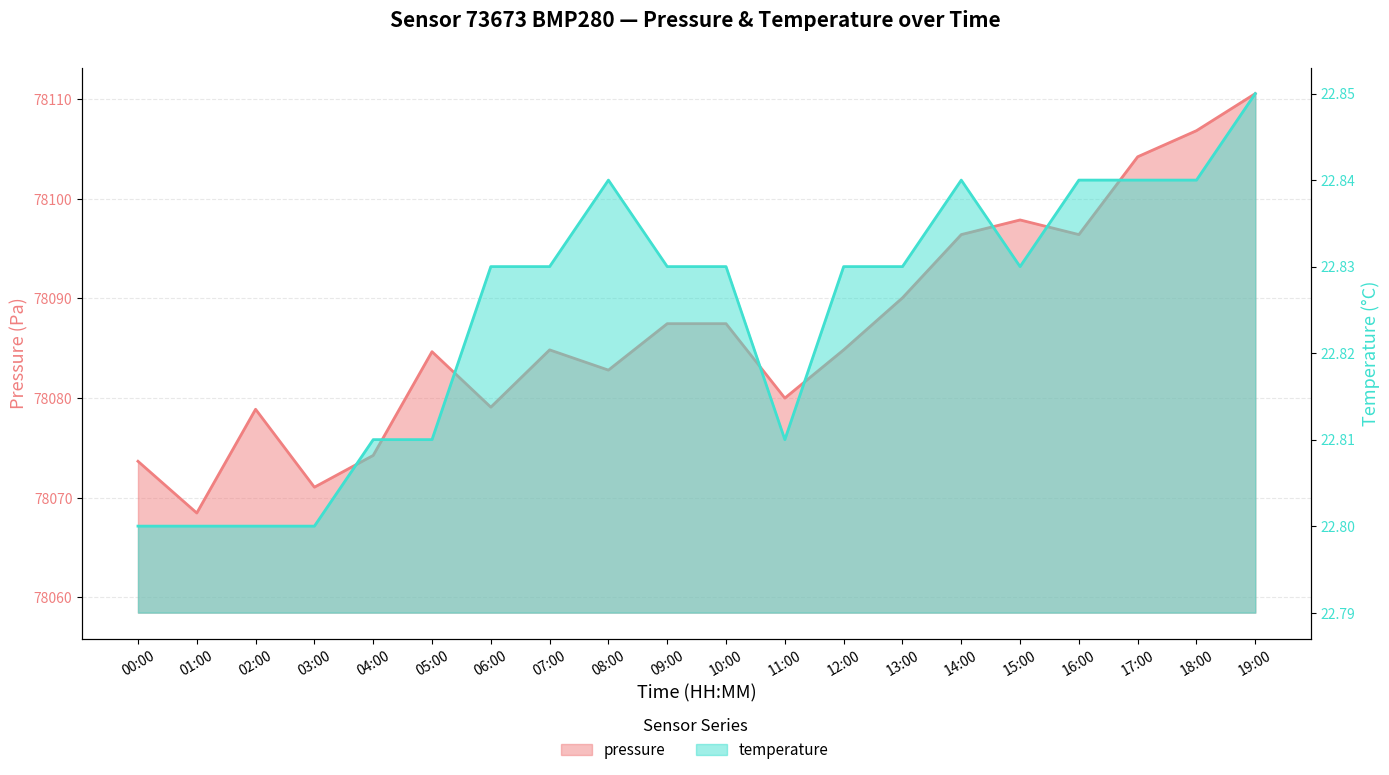

True or false: temperature has a value of 5.4 at 16:00.

False